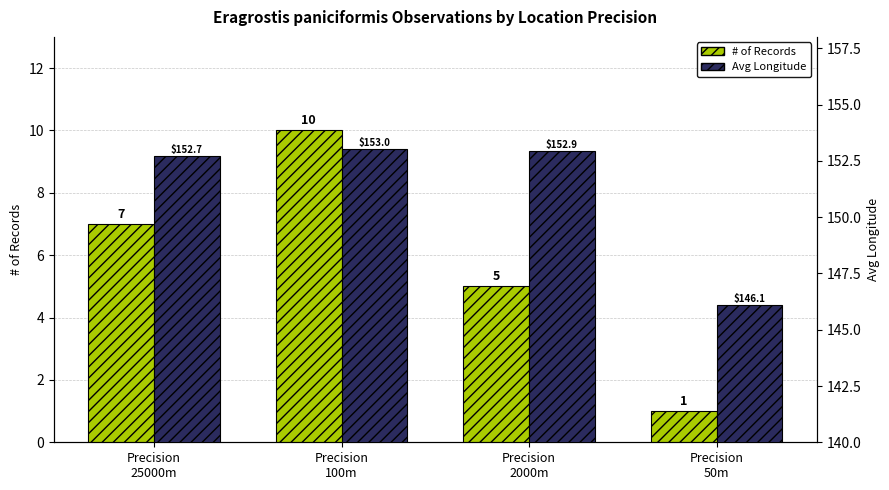

What is the smallest value displayed?

1.0